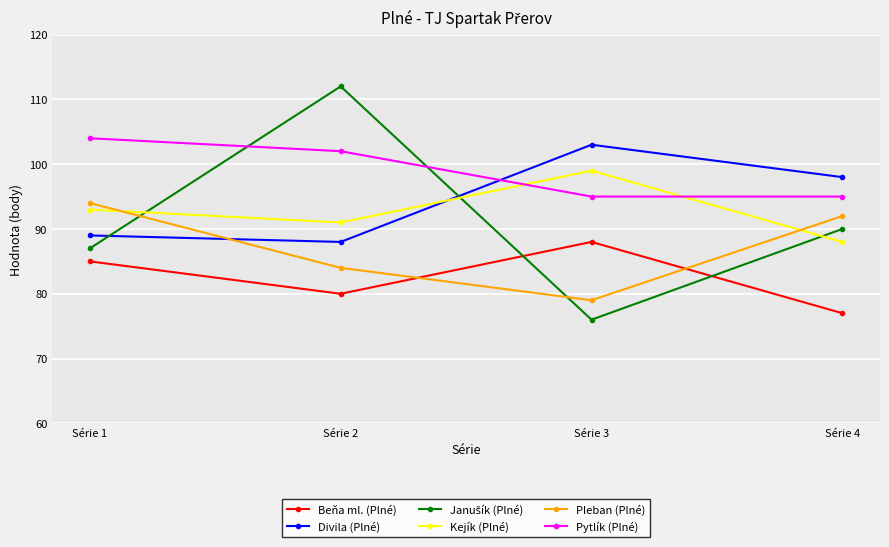

How many series are shown in this chart?

6